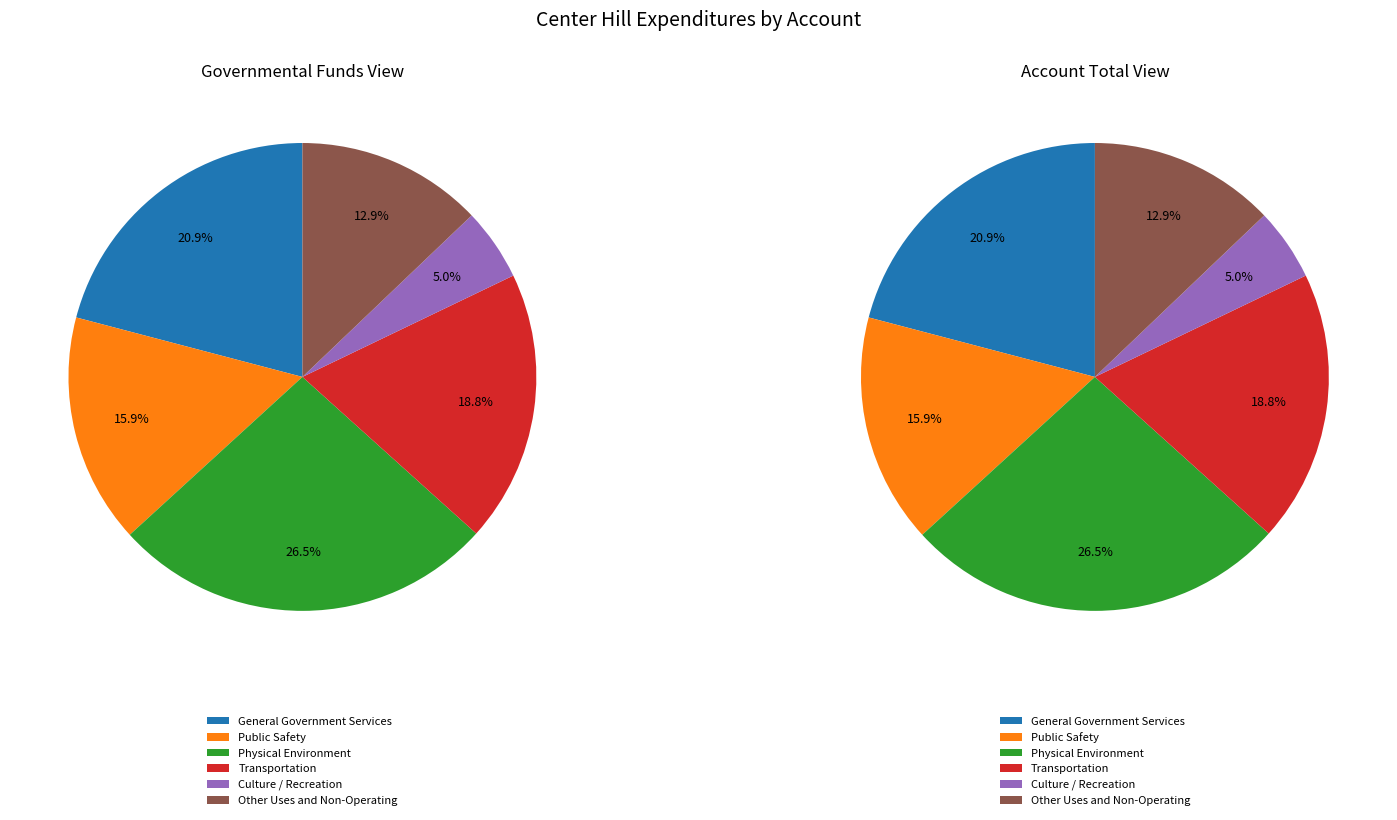

Is the sum of Transportation and General Government Services greater than half?

No